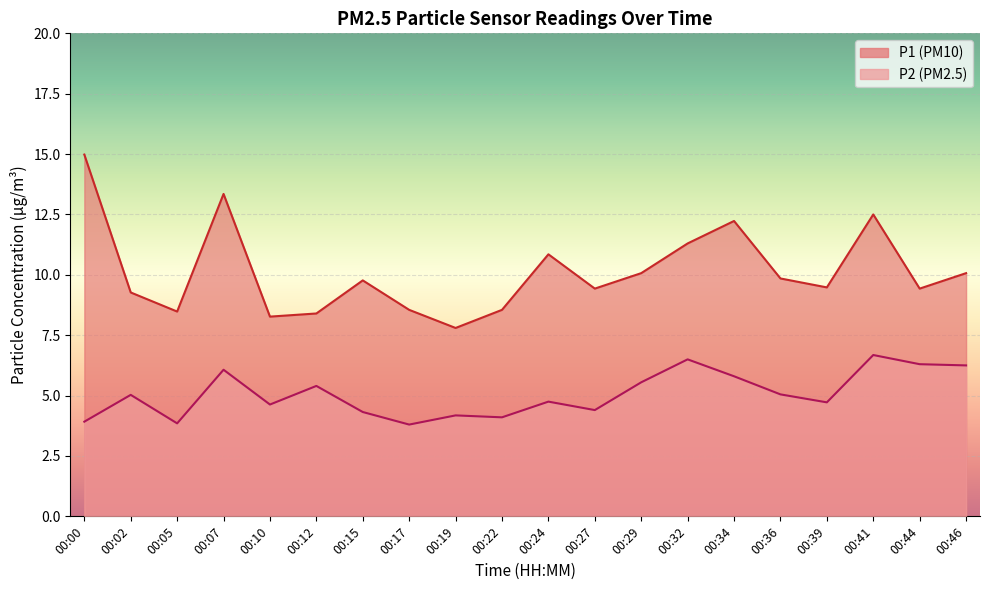

Which series has the largest total across all categories?

P1